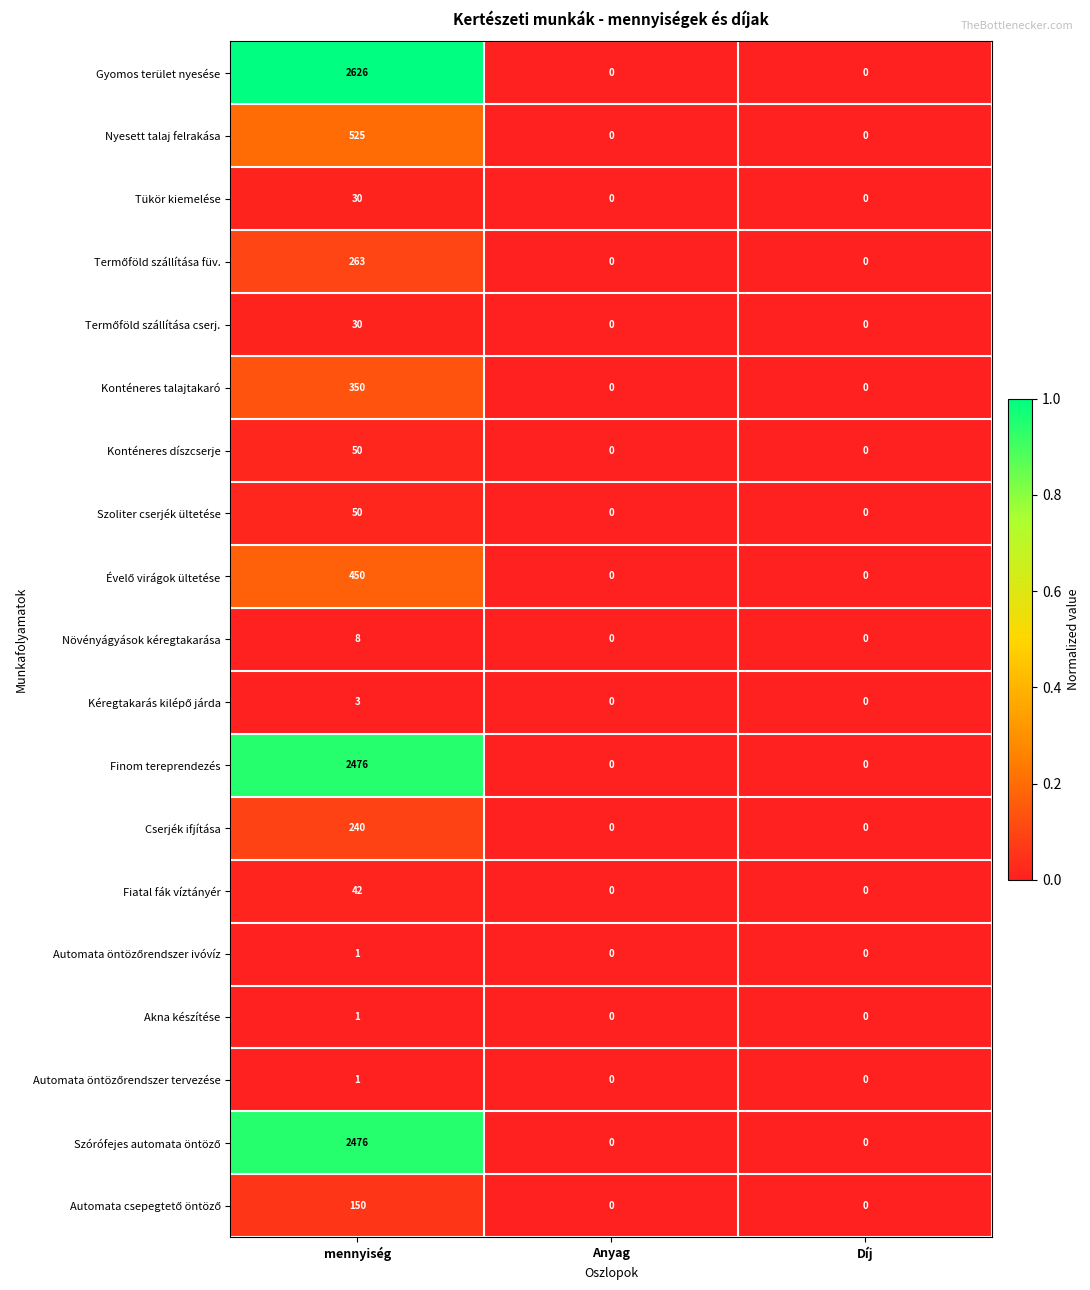

How many Szoliter cserjék ültetése values are between 0 and 50?

3